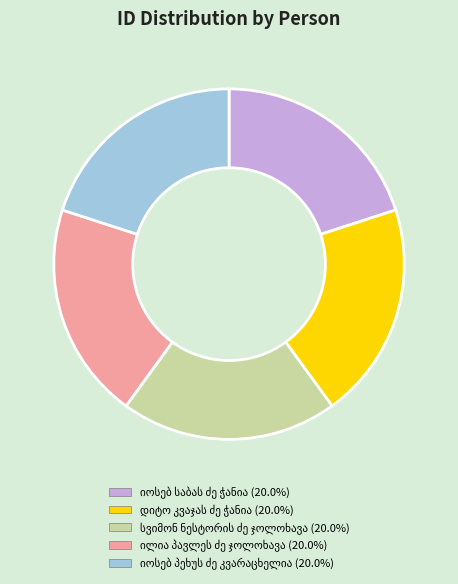

Does any single category account for the majority?

No